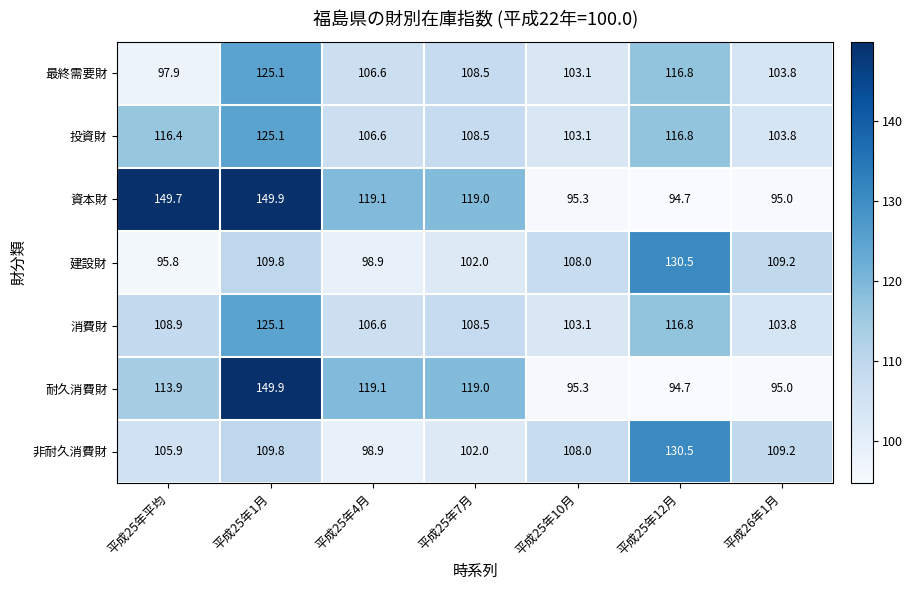

Where does the 耐久消費財 series first go above 113?

平成25年平均